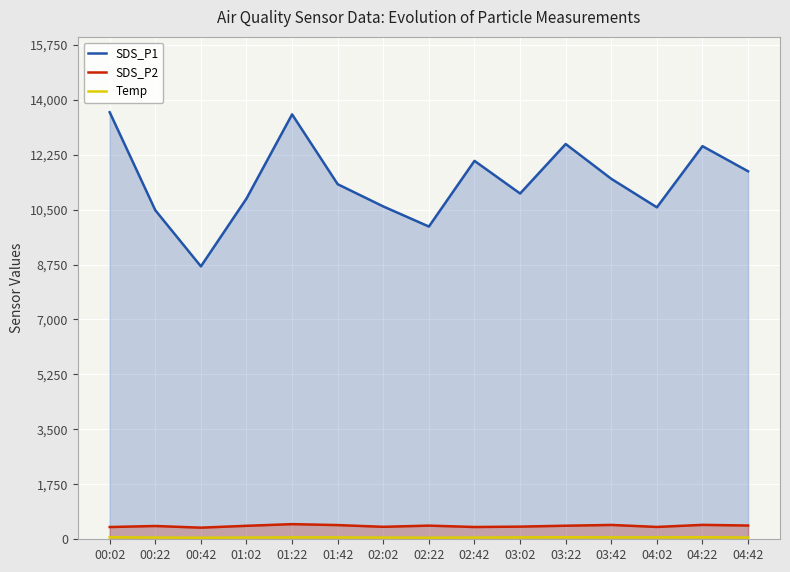

True or false: SDS_P2 has more than 1 points higher than both neighbors.

True